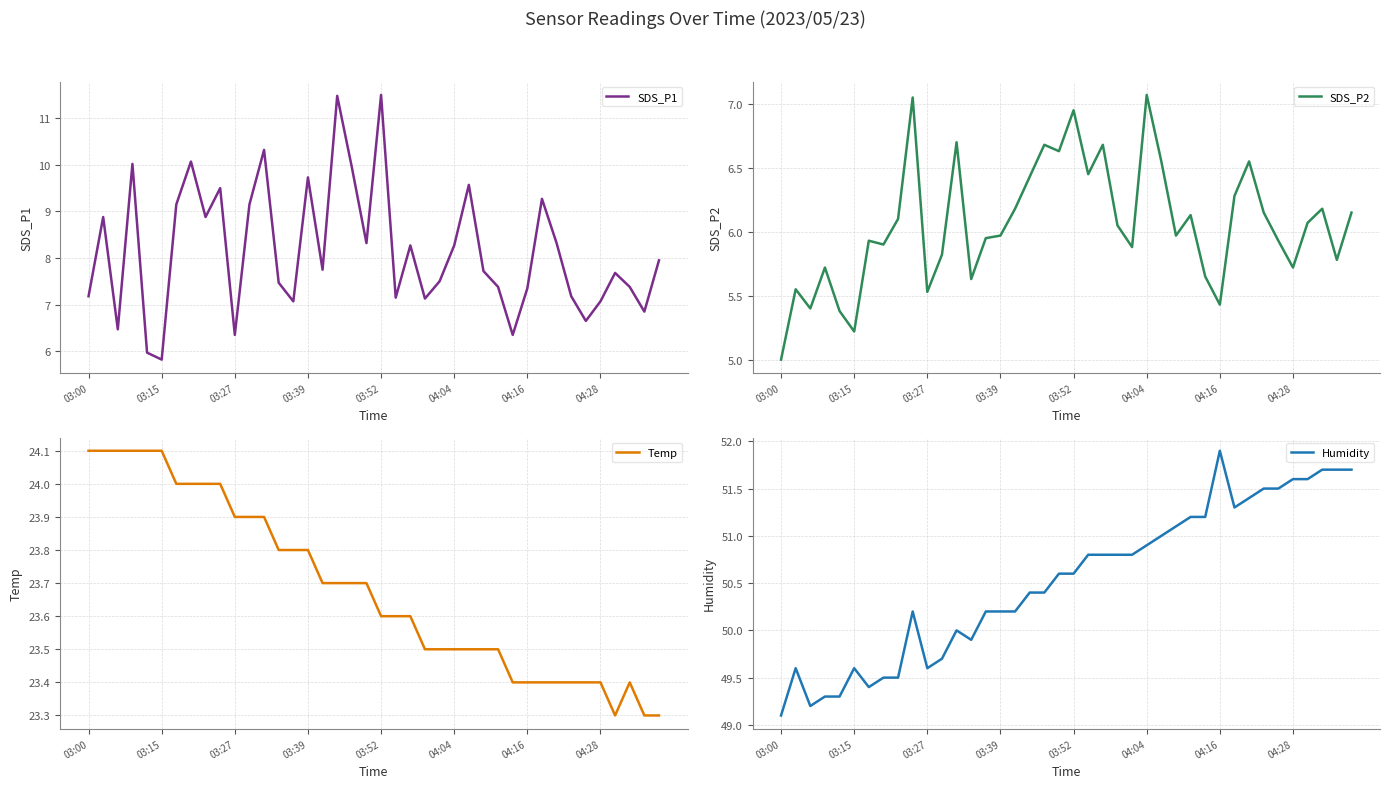

The value of SDS_P2 at 03:00 is 2.9. True or false?

False